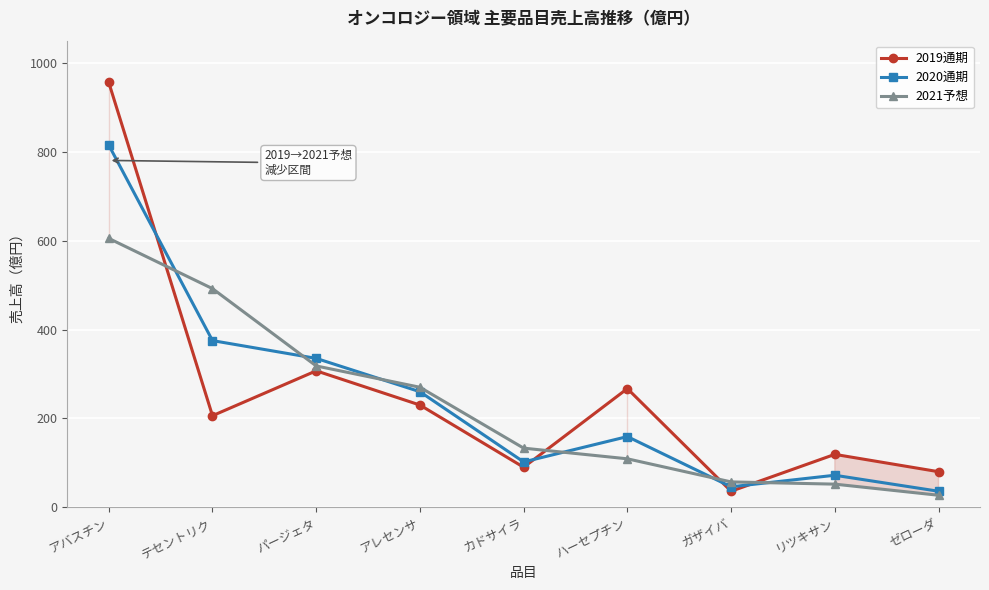

Where is the first local maximum for 2019通期?

パージェタ